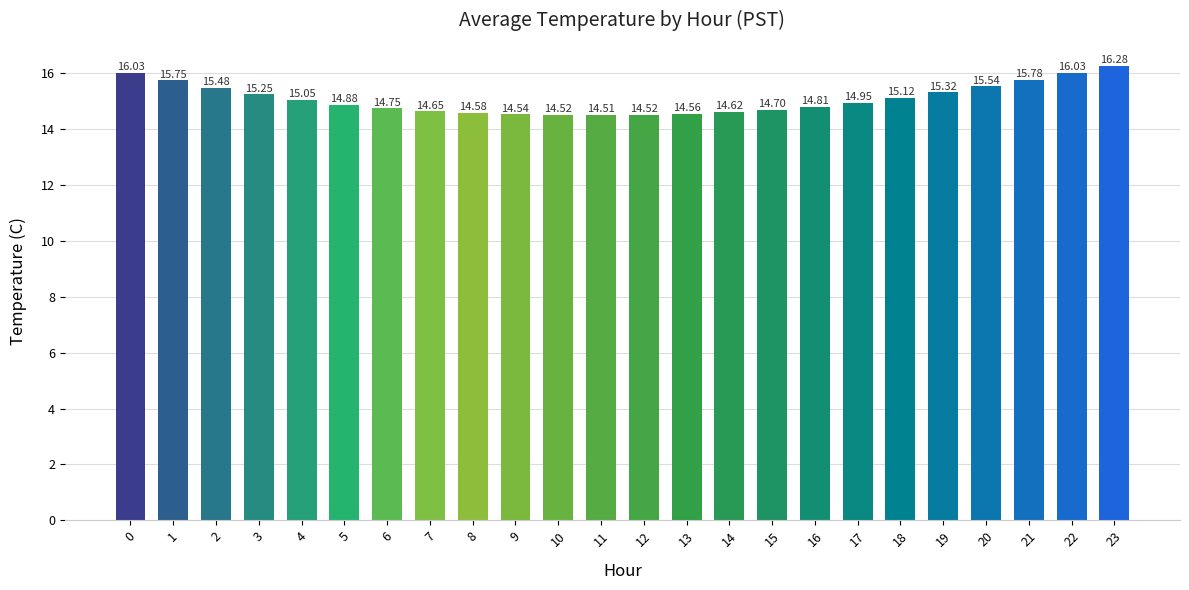

Does the chart contain stacked bars?

No